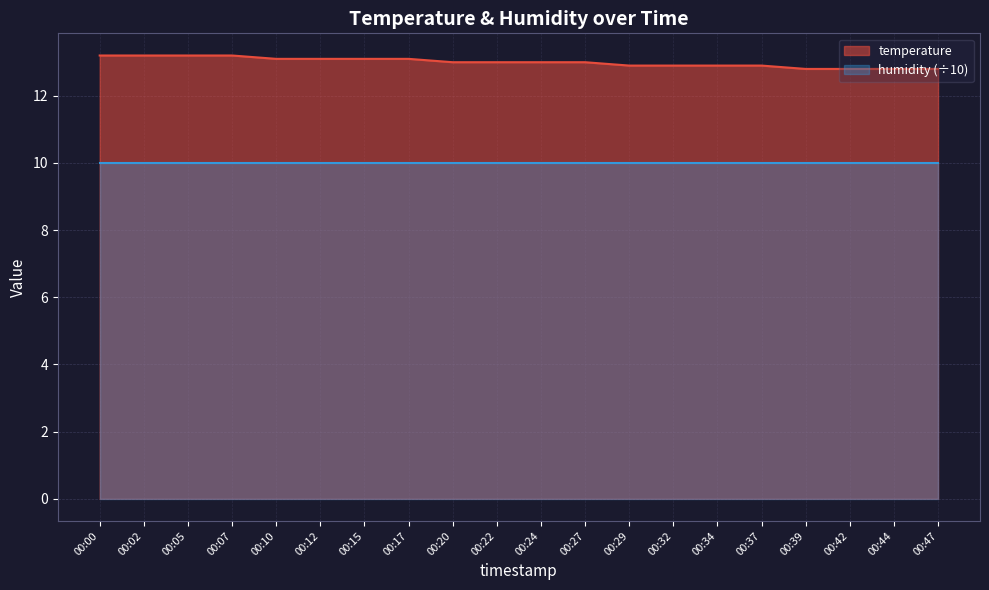

What is the value of the 10th point from the left?

13.0